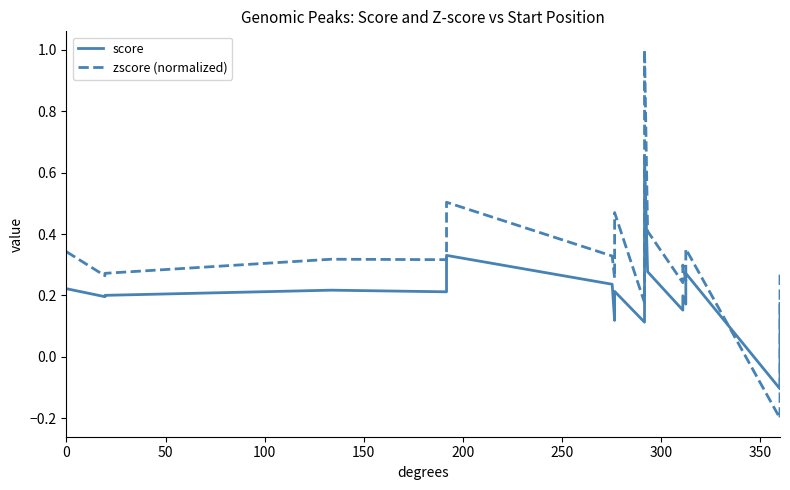

What are all the series names shown in the legend?

score, zscore (normalized)